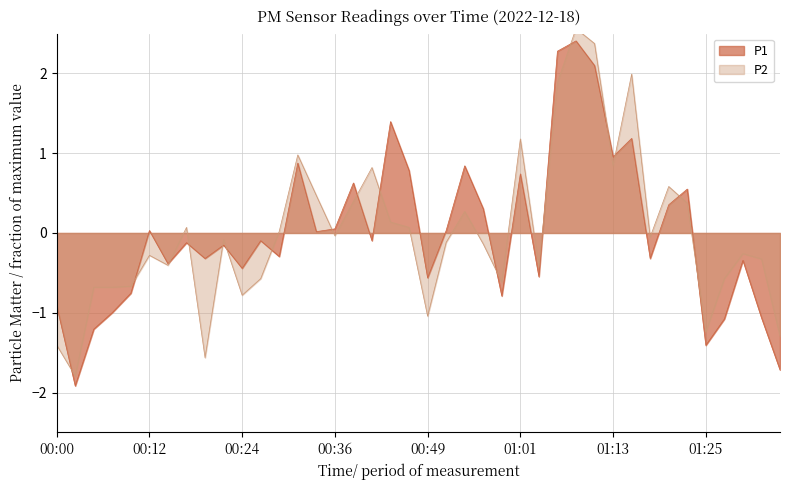

Reading left to right, transcribe all the data shown in this chart.

P1: 00:00=-0.9	00:02=-1.9	00:05=-1.2	00:07=-1.0	00:10=-0.8	00:12=0.0	00:14=-0.4	00:17=-0.1	00:19=-0.3	00:22=-0.2	00:24=-0.4	00:27=-0.1	00:29=-0.3	00:32=0.9	00:34=0.0	00:36=0.1	00:39=0.6	00:41=-0.1	00:44=1.4	00:46=0.8	00:49=-0.6	00:51=0.0	00:54=0.8	00:56=0.3	00:59=-0.8	01:01=0.7	01:03=-0.5	01:06=2.3	01:08=2.4	01:11=2.1	01:13=1.0	01:15=1.2	01:18=-0.3	01:20=0.4	01:23=0.6	01:25=-1.4	01:28=-1.1	01:30=-0.3	01:32=-1.1	01:35=-1.7
P2: 00:00=-1.4	00:02=-1.8	00:05=-0.7	00:07=-0.7	00:10=-0.7	00:12=-0.3	00:14=-0.4	00:17=0.1	00:19=-1.6	00:22=-0.1	00:24=-0.8	00:27=-0.6	00:29=0.0	00:32=1.0	00:34=0.5	00:36=-0.0	00:39=0.4	00:41=0.8	00:44=0.1	00:46=0.1	00:49=-1.0	00:51=-0.1	00:54=0.3	00:56=-0.1	00:59=-0.6	01:01=1.2	01:03=-0.4	01:06=1.9	01:08=2.6	01:11=2.4	01:13=0.8	01:15=2.0	01:18=-0.1	01:20=0.6	01:23=0.4	01:25=-1.2	01:28=-0.6	01:30=-0.3	01:32=-0.3	01:35=-1.3